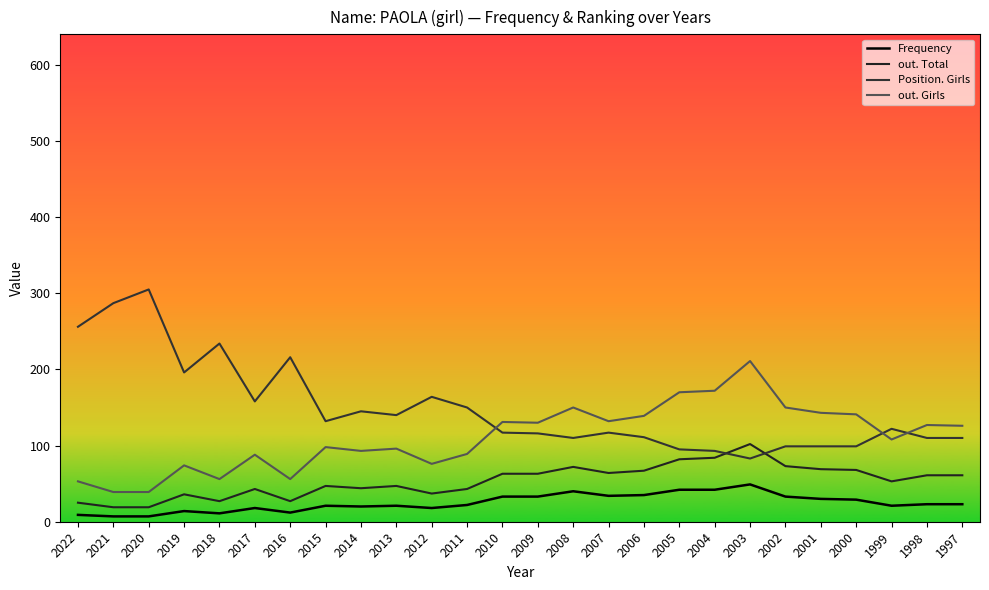

Between which two adjacent categories do out. Girls and Position. Girls first intersect?

2011 and 2010